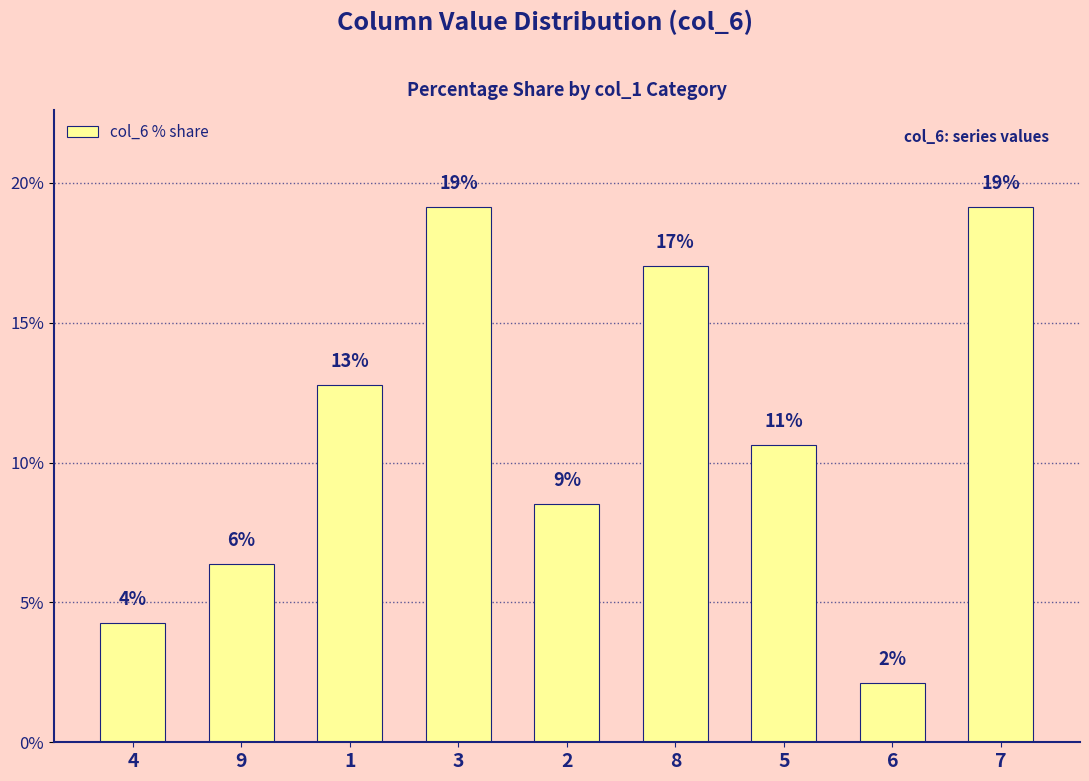

Are the bars grouped side by side (vs. stacked)?

No